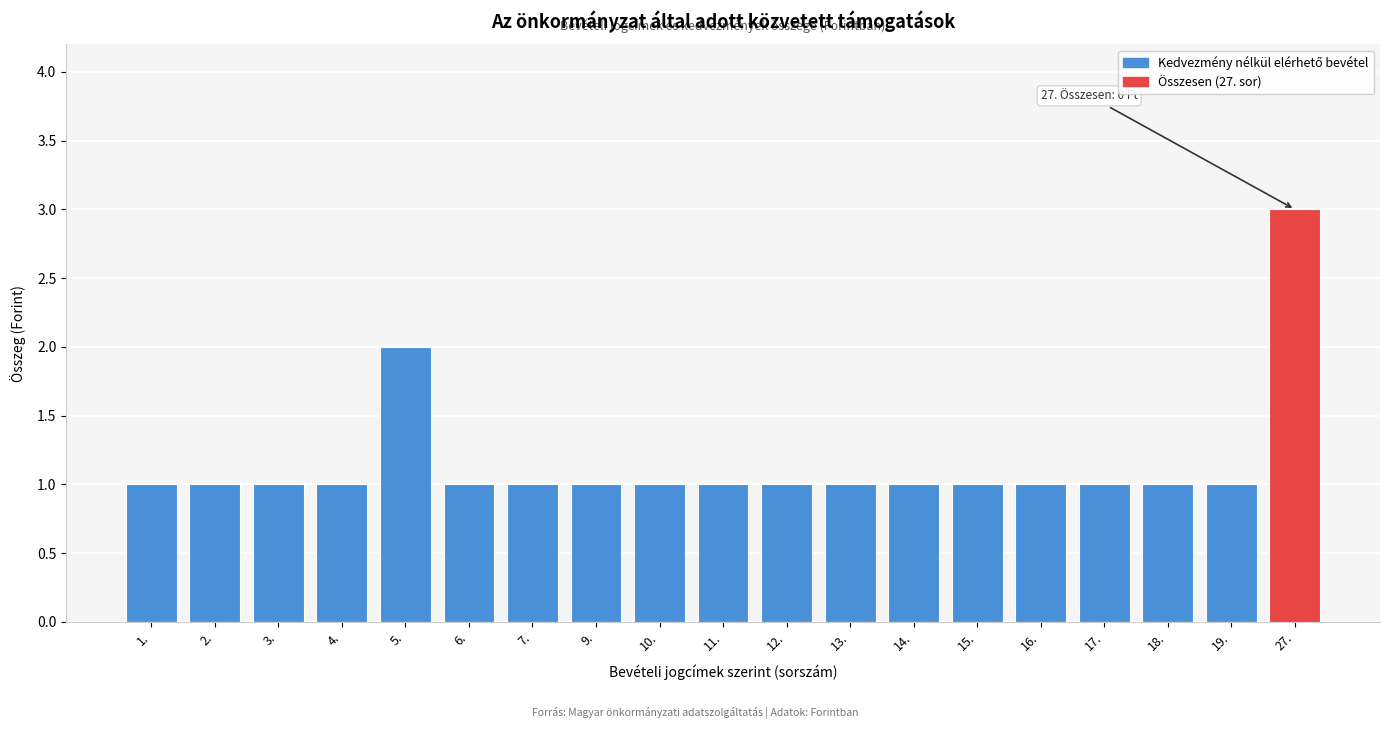

Reading left to right, extract all data points from this chart.

1.=1	2.=1	3.=1	4.=1	5.=2	6.=1	7.=1	9.=1	10.=1	11.=1	12.=1	13.=1	14.=1	15.=1	16.=1	17.=1	18.=1	19.=1	27.=3